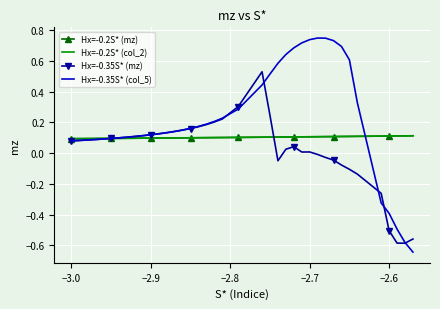

Which series has the largest total across all categories?

Hx=-0.35S* (col_5)